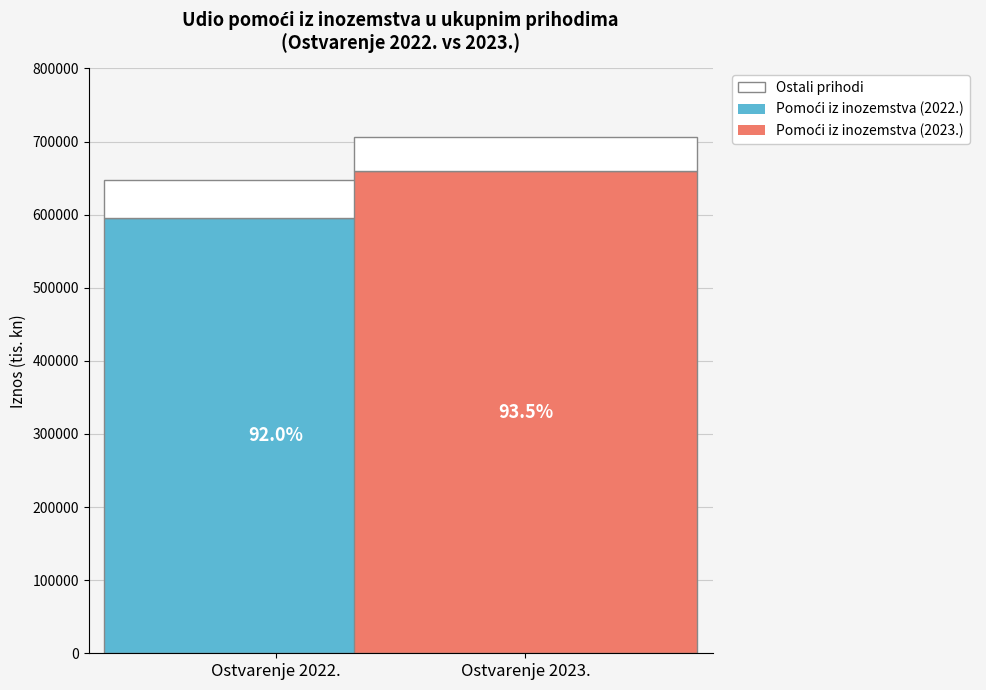

What is the greatest value displayed?

705838.9